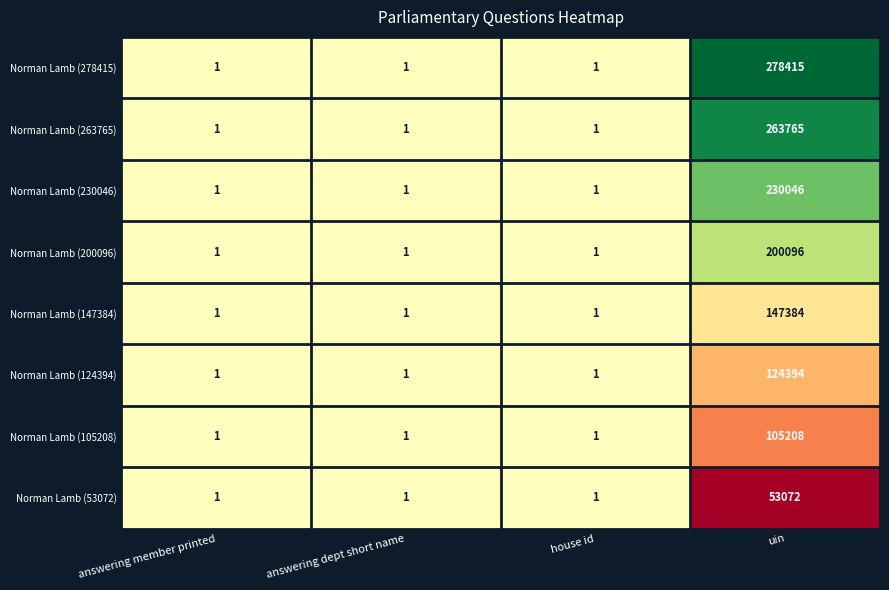

Which label corresponds to the largest value in the chart?

uin